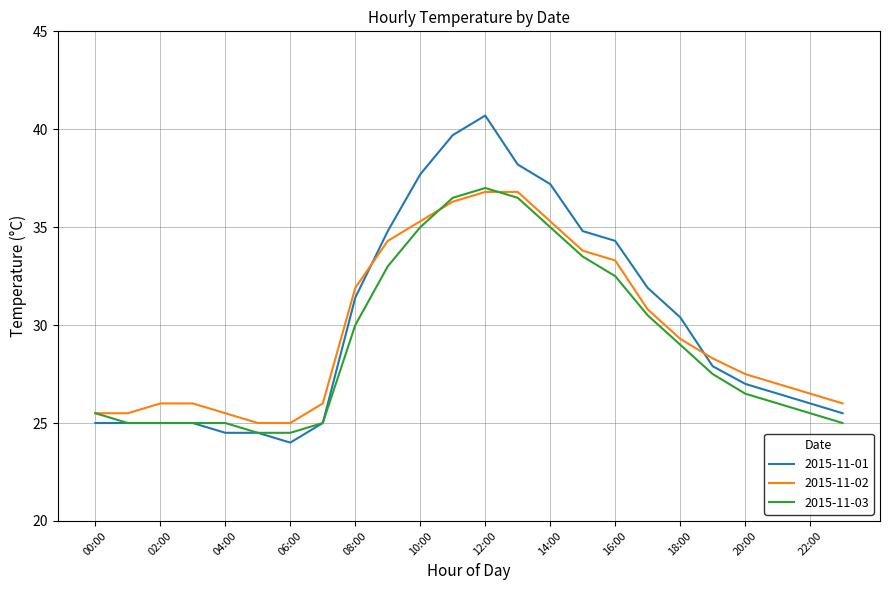

List the series in order of their overall mean, lowest first.

2015-11-03, 2015-11-02, 2015-11-01